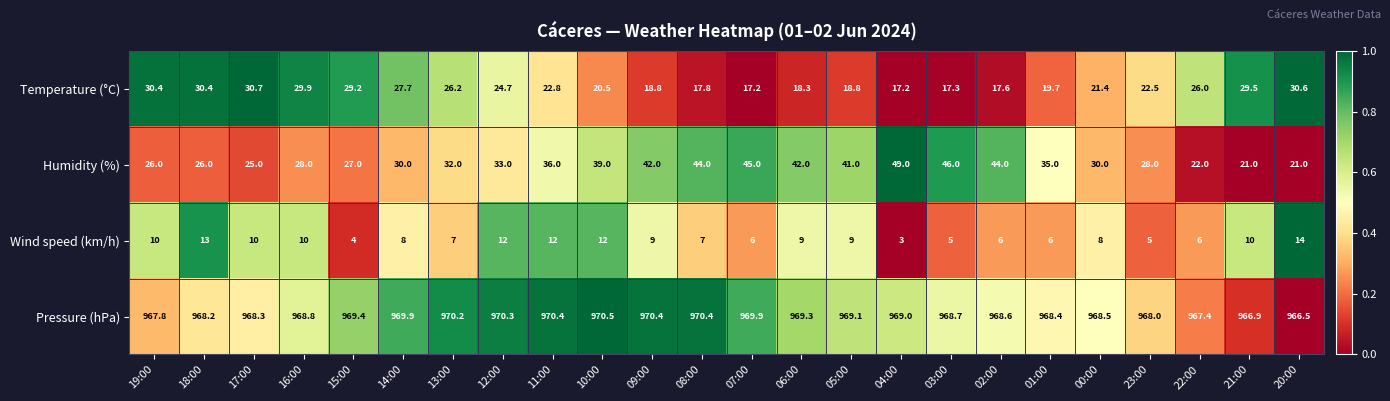

What is the total value across all series at 12:00?

1040.0